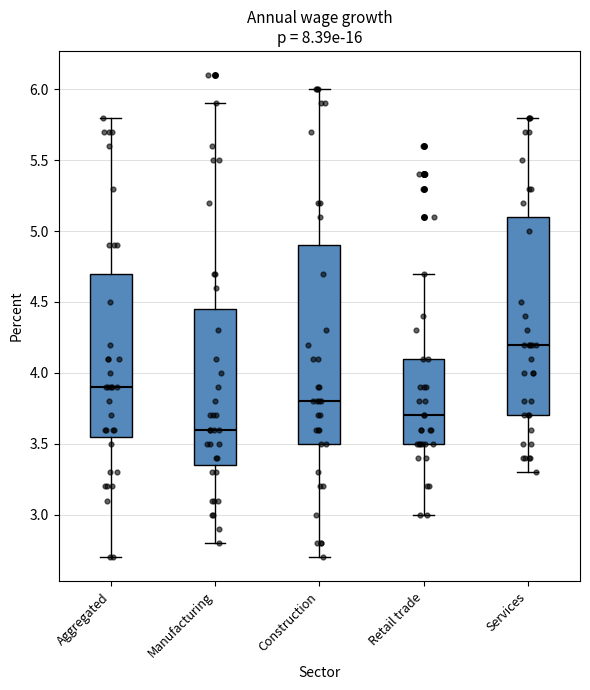

Which box's median line is the lowest?

Manufacturing